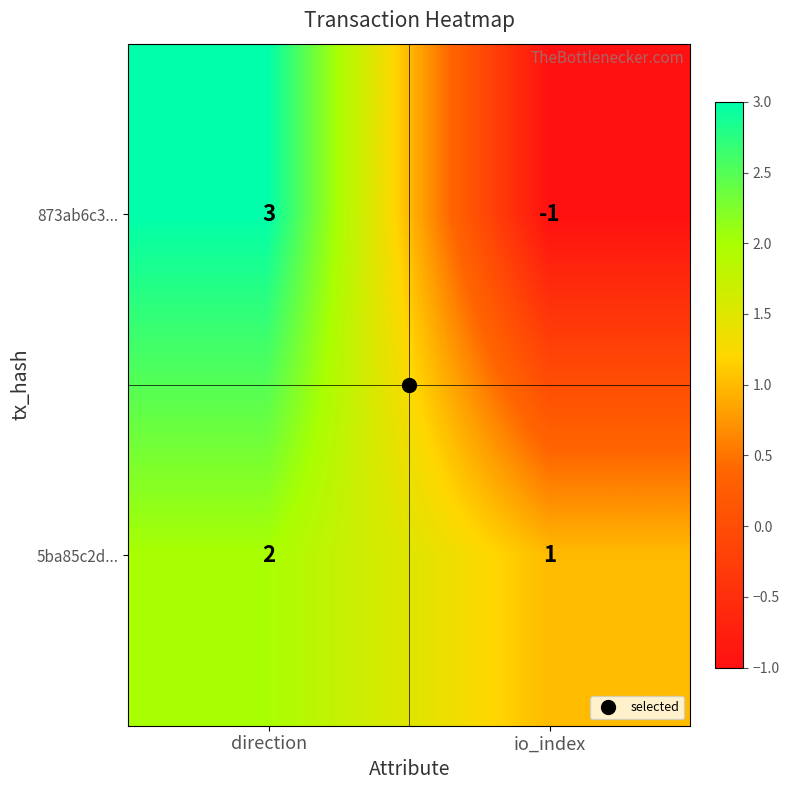

Which label corresponds to the largest value in the chart?

direction